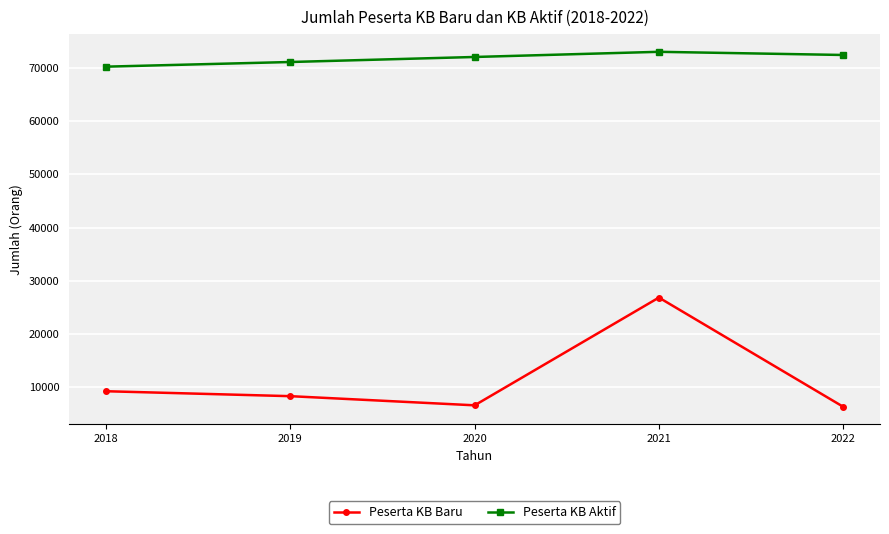

How many Peserta KB Aktif values are between 71116 and 72436?

3